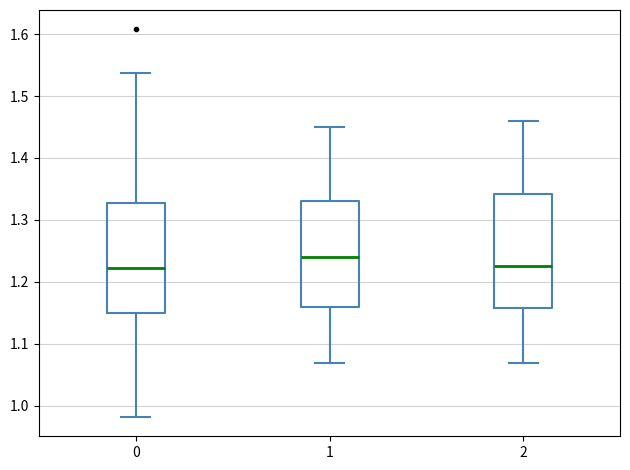

Reading left to right, transcribe this box plot: for each box, give where its median line is, the range the box spans, and where its two whiskers end, as read against the y-axis. The values are not printed on the chart, so give them approximately, as read against the axis.

0: median 1.22, box 1.15 to 1.33, whiskers 0.98 to 1.54
1: median 1.24, box 1.16 to 1.33, whiskers 1.07 to 1.45
2: median 1.23, box 1.16 to 1.34, whiskers 1.07 to 1.46